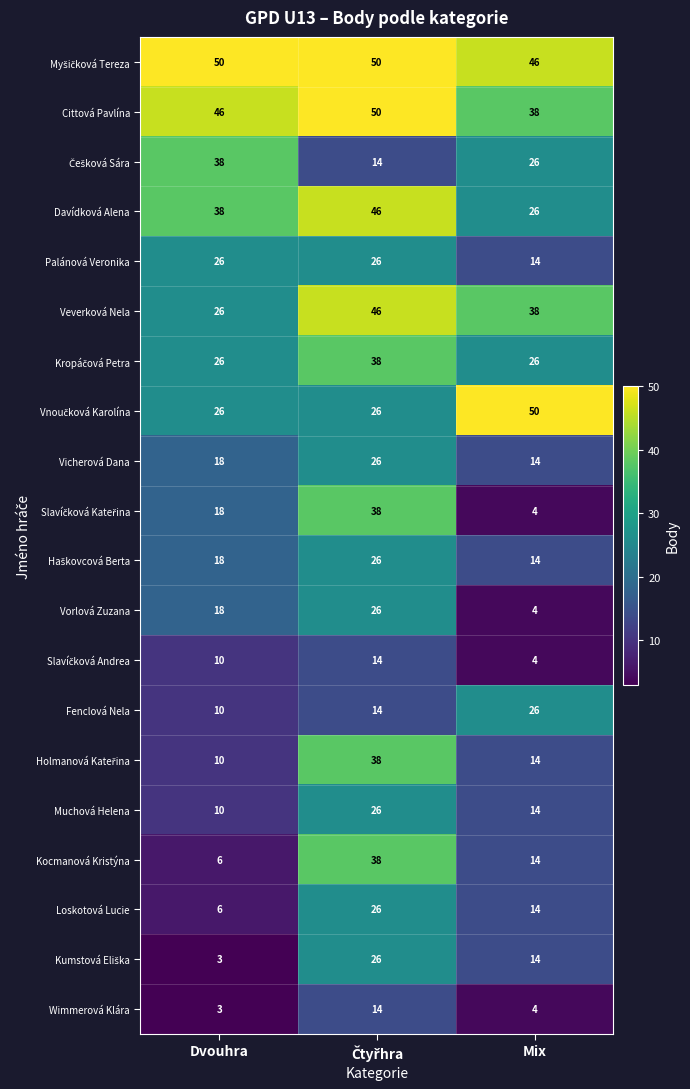

At how many categories does at least one series exceed 21?

3